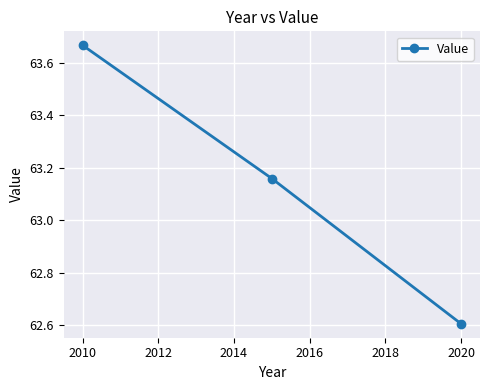

What is the difference between the maximum and minimum values?

1.1